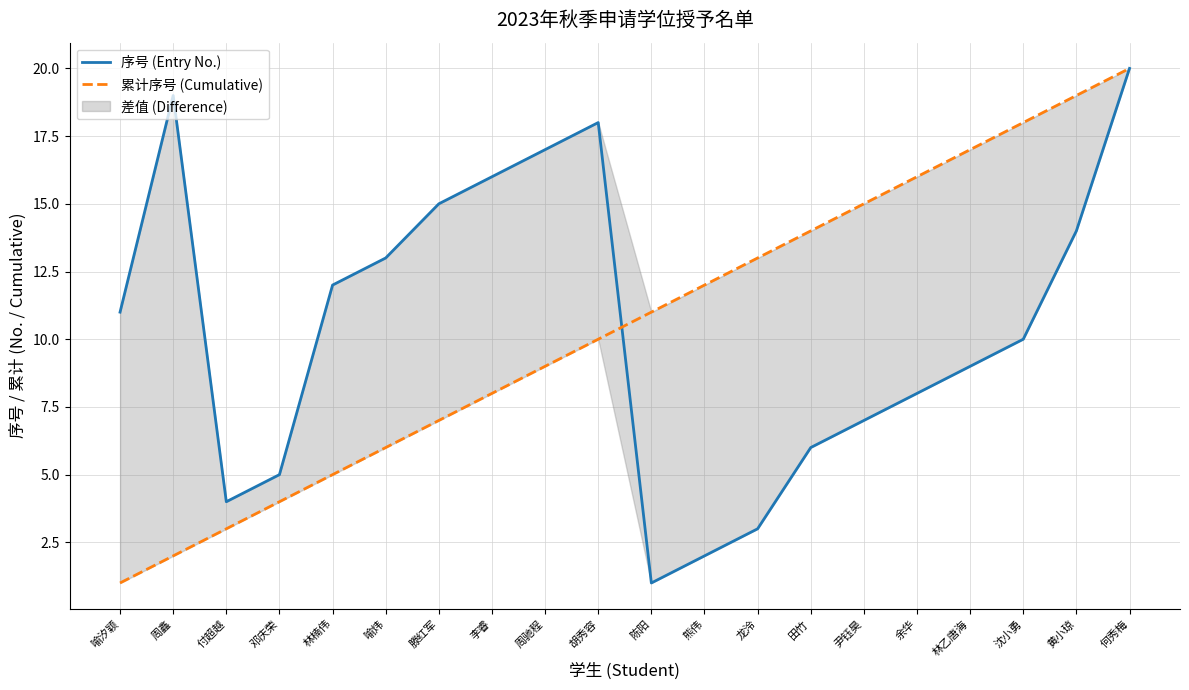

Between which two adjacent categories do 累计序号 (Cumulative) and 序号 (Entry No.) first intersect?

胡秀容 and 陈阳